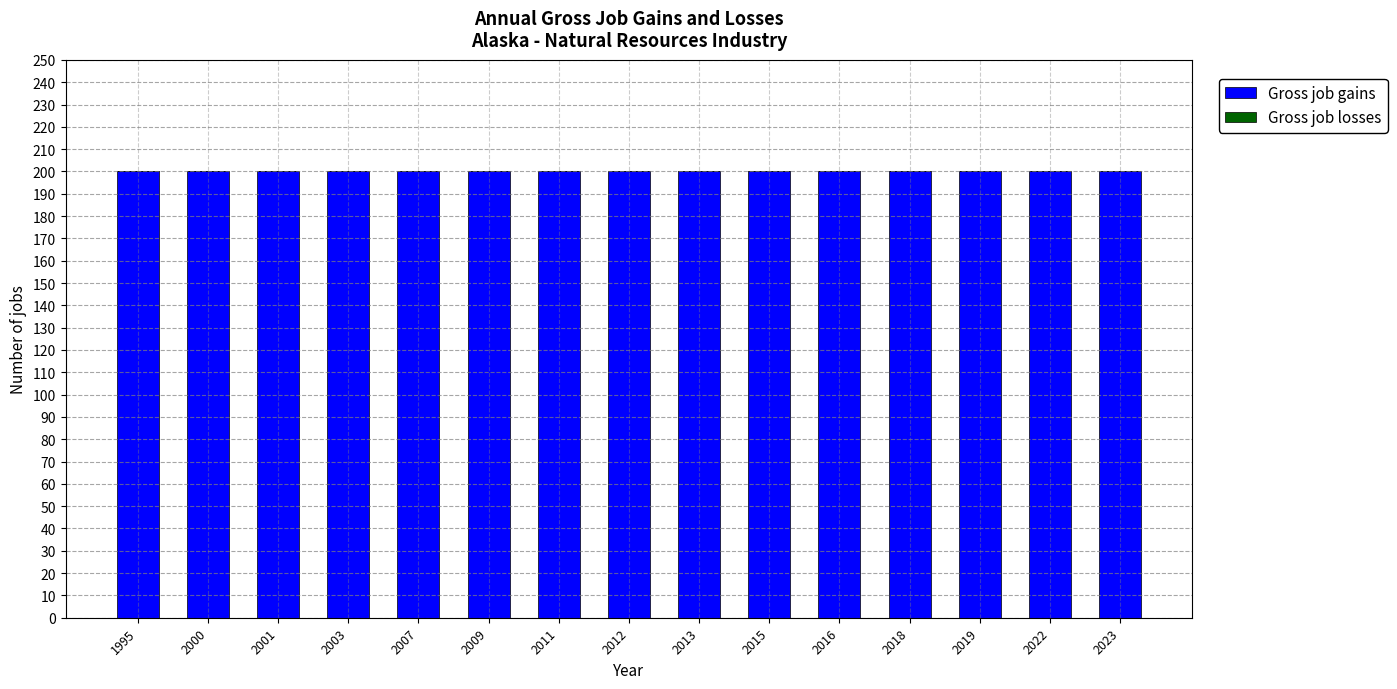

What is the average value of the Gross job gains series?

200